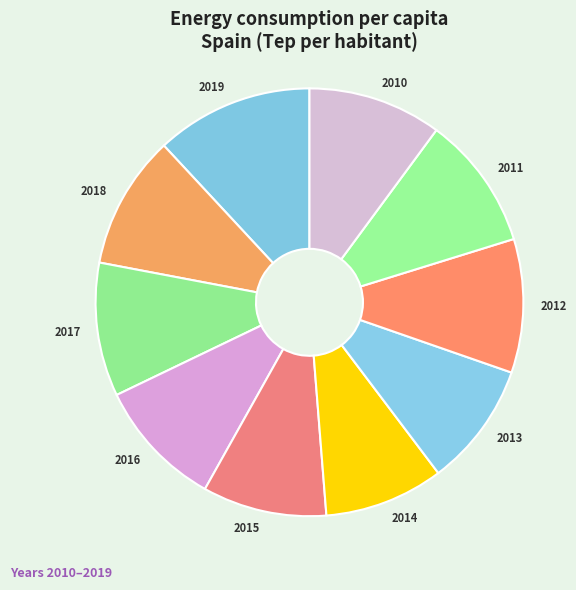

How many slices are in this pie chart?

10